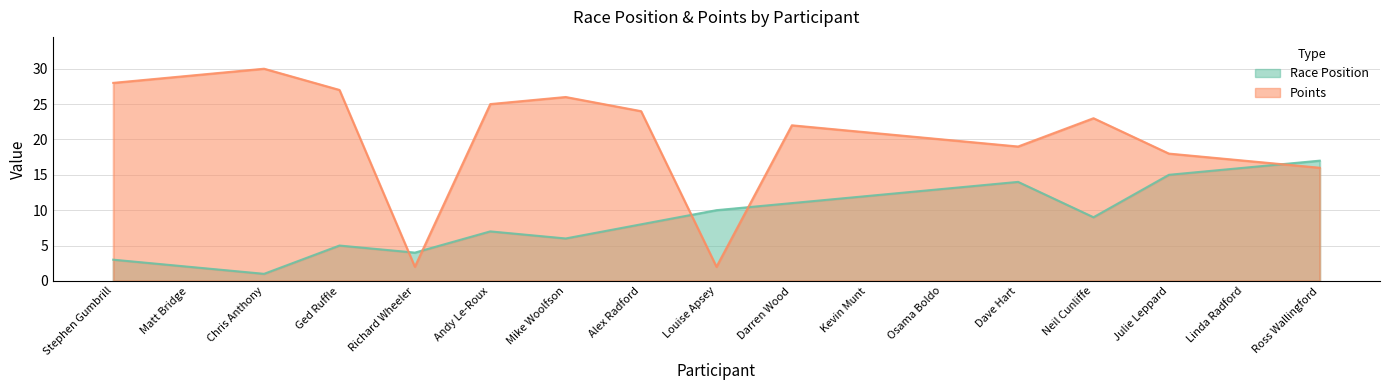

What are all the series names shown in the legend?

Race Position, Points